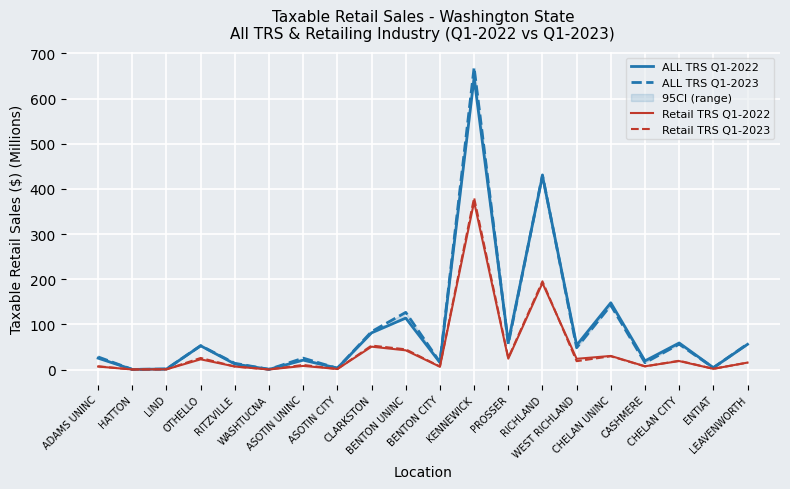

How many data points in ALL TRS Q1-2022 are less than 52?

10